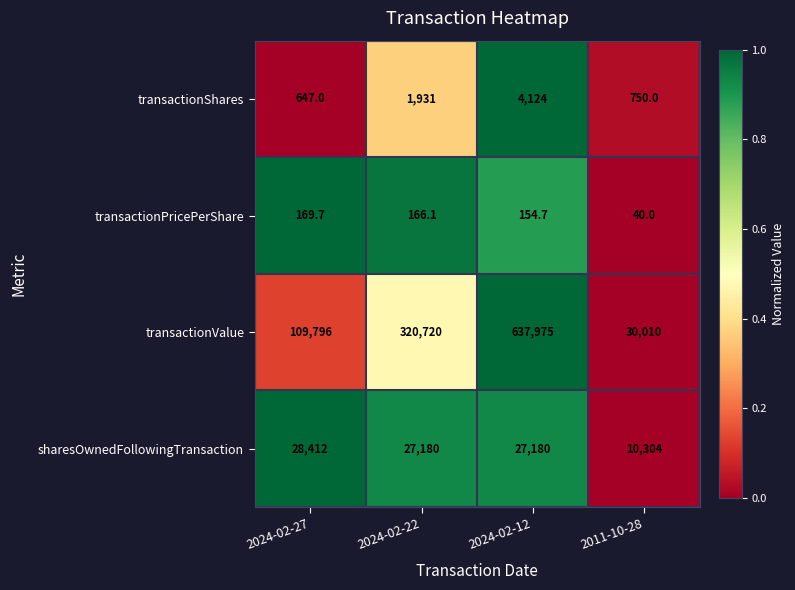

Rank the series by their maximum value, from highest to lowest.

transactionValue, sharesOwnedFollowingTransaction, transactionShares, transactionPricePerShare